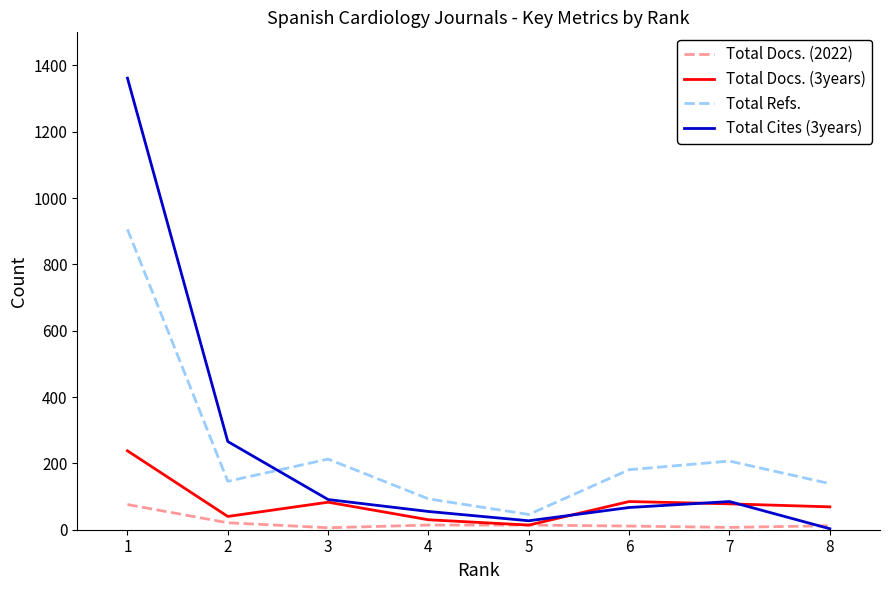

What is the sum of all Total Refs. values?

1931